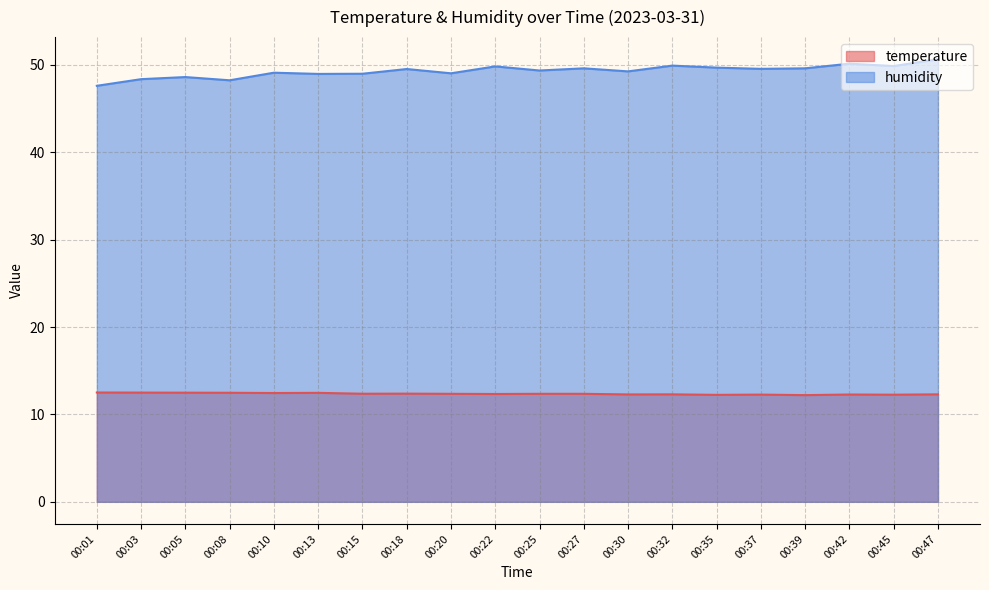

What is the minimum value for humidity?

47.6